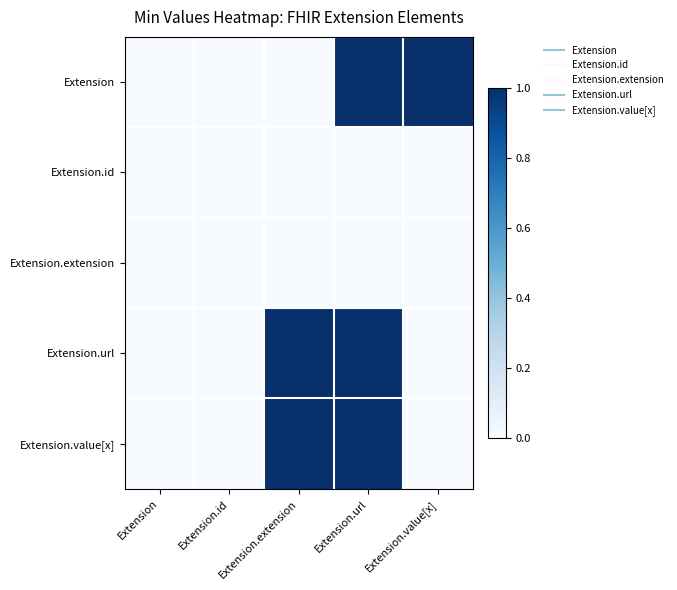

Reading right to left, transcribe all the data shown in this chart.

Extension: Extension.value[x]=1	Extension.url=1	Extension.extension=0	Extension.id=0	Extension=0
Extension.id: Extension.value[x]=0	Extension.url=0	Extension.extension=0	Extension.id=0	Extension=0
Extension.extension: Extension.value[x]=0	Extension.url=0	Extension.extension=0	Extension.id=0	Extension=0
Extension.url: Extension.value[x]=0	Extension.url=1	Extension.extension=1	Extension.id=0	Extension=0
Extension.value[x]: Extension.value[x]=0	Extension.url=1	Extension.extension=1	Extension.id=0	Extension=0